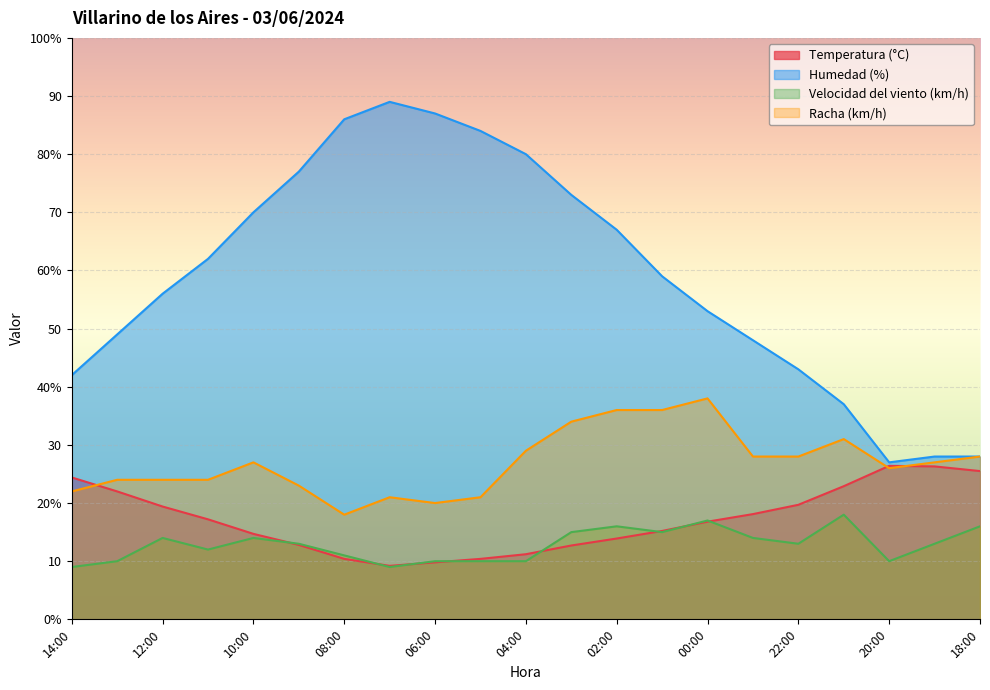

True or false: Temperatura (°C) has more than 1 interior local peaks.

False